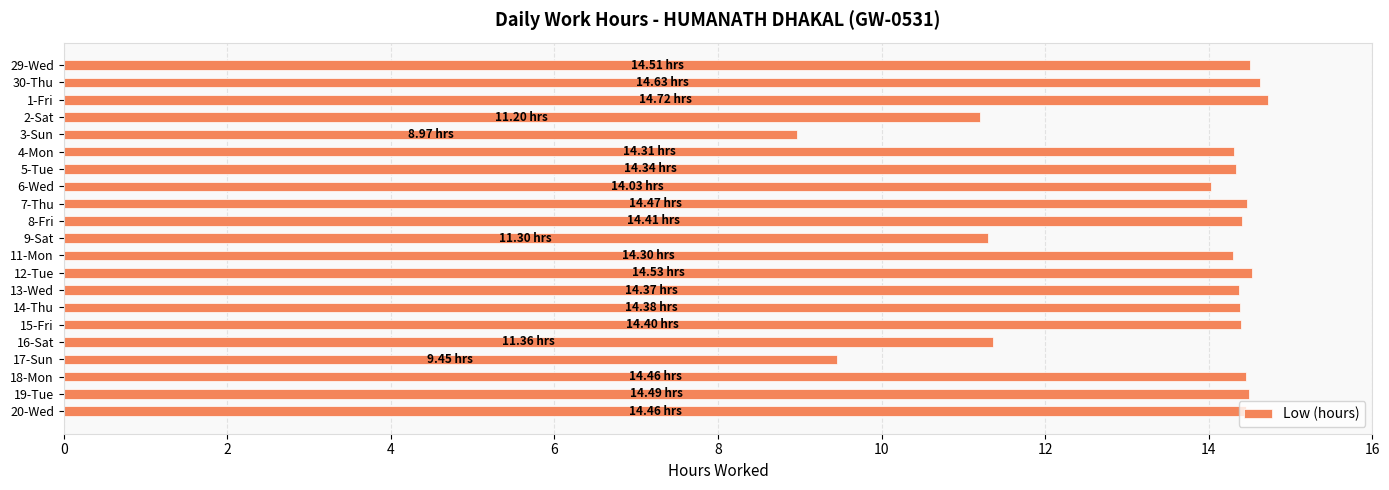

What is the change in value from 4-Mon to 17-Sun?

-4.9